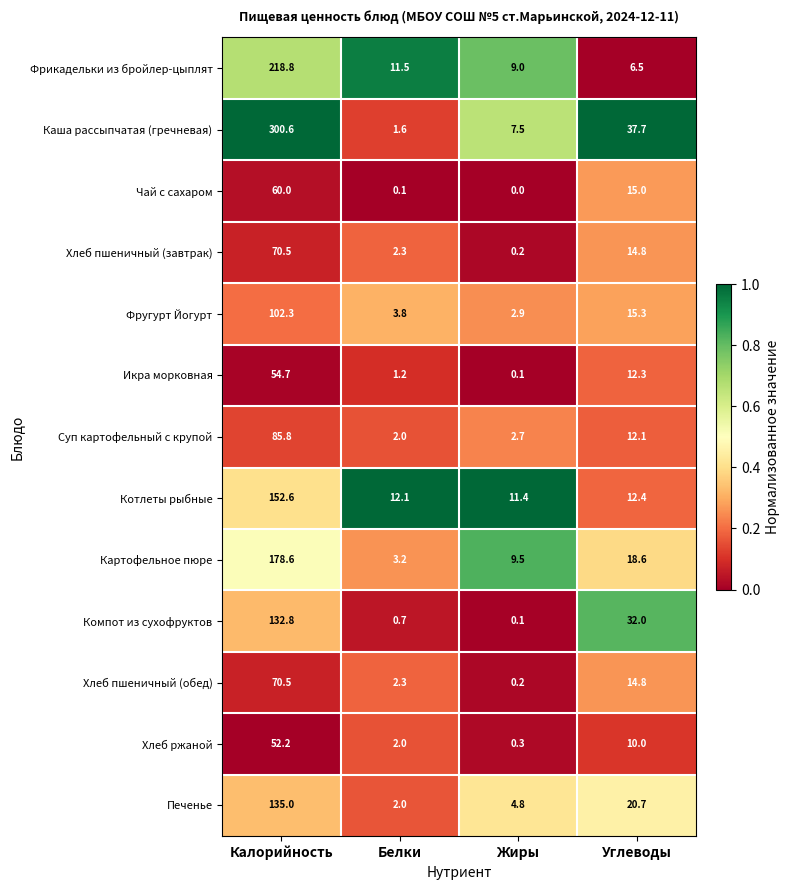

List the labels in order of Котлеты рыбные value, smallest first.

Жиры, Белки, Углеводы, Калорийность